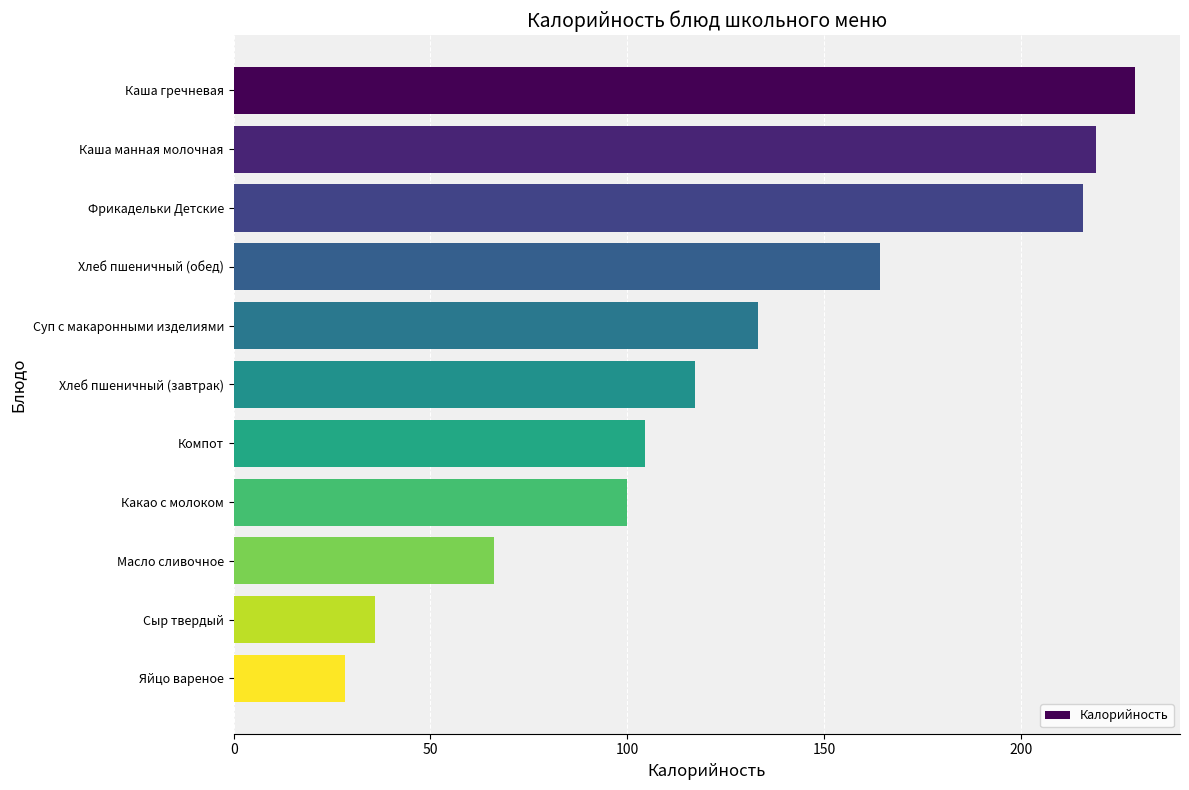

Reading bottom to top, list all the values displayed in this chart.

Яйцо вареное=28.3	Сыр твердый=35.8	Масло сливочное=66.1	Какао с молоком=100.0	Компот=104.4	Хлеб пшеничный (завтрак)=117.2	Суп с макаронными изделиями=133.3	Хлеб пшеничный (обед)=164.1	Фрикадельки Детские=215.7	Каша манная молочная=219.1	Каша гречневая=229.0